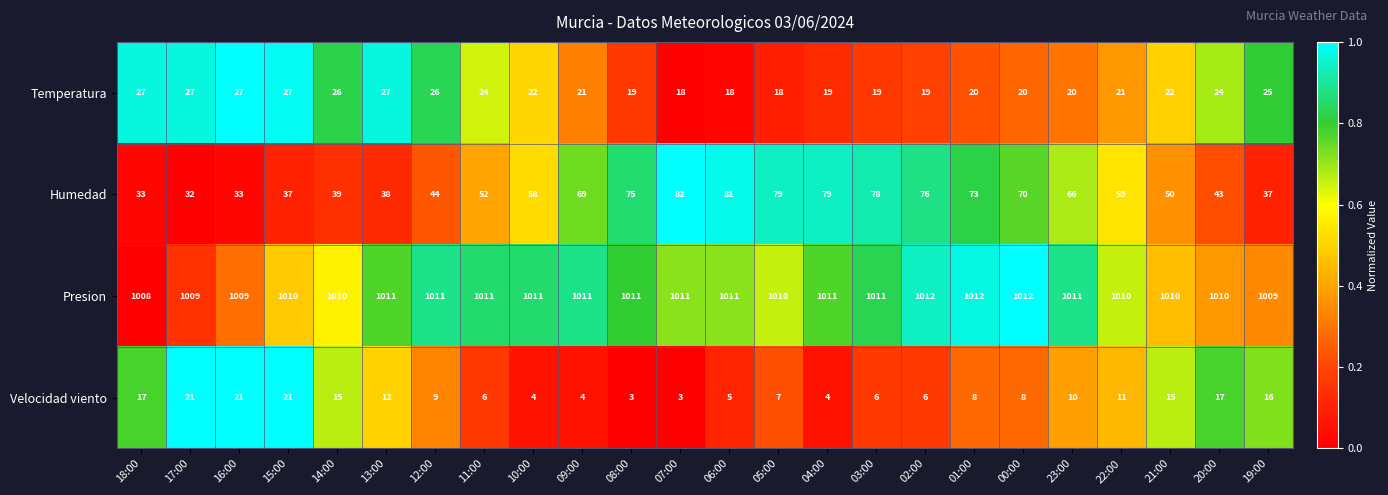

At 04:00, list the series in order from largest to smallest.

Presion, Humedad, Temperatura, Velocidad viento